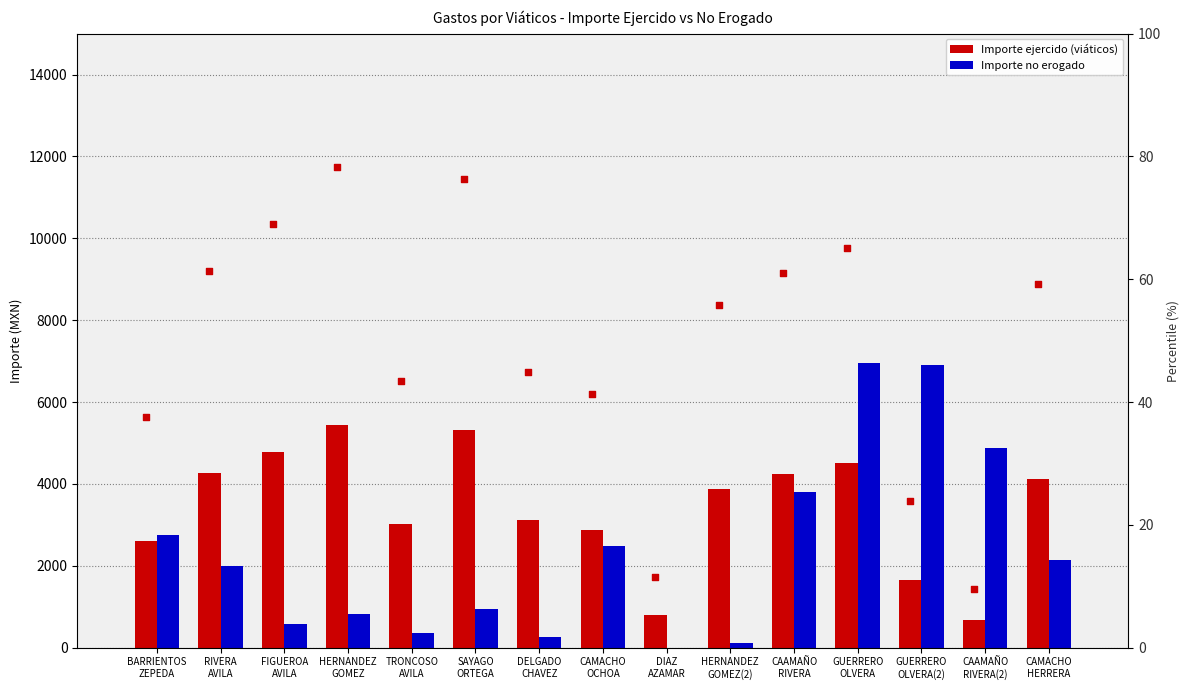

At which category is the sum across all series the highest?

GUERRERO
OLVERA